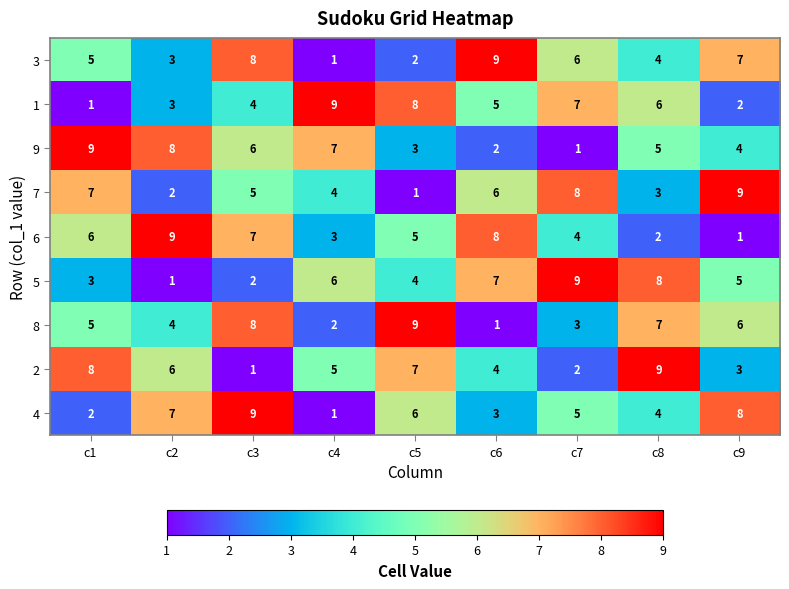

Where is 2 nearest to the value 5?

c4